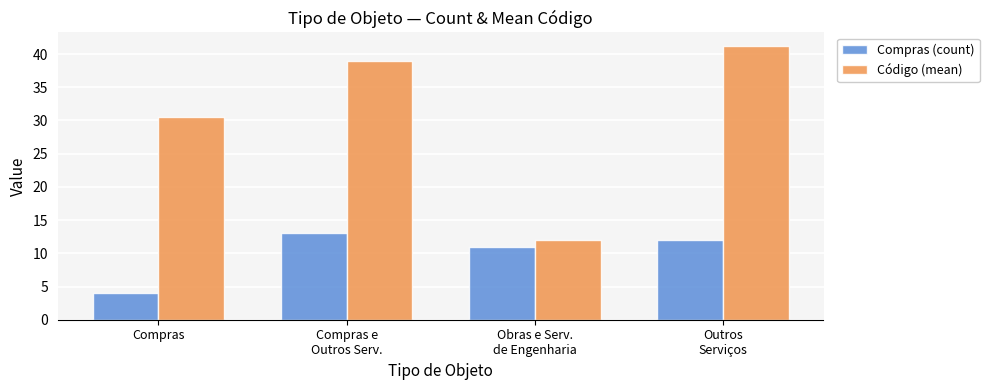

Which series has the largest range (max minus min)?

Código (mean)